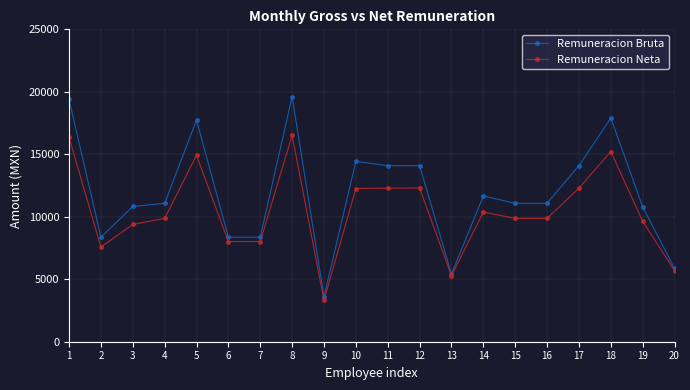

What is the difference between the maximum and minimum values in the Remuneracion Bruta series?

16008.2